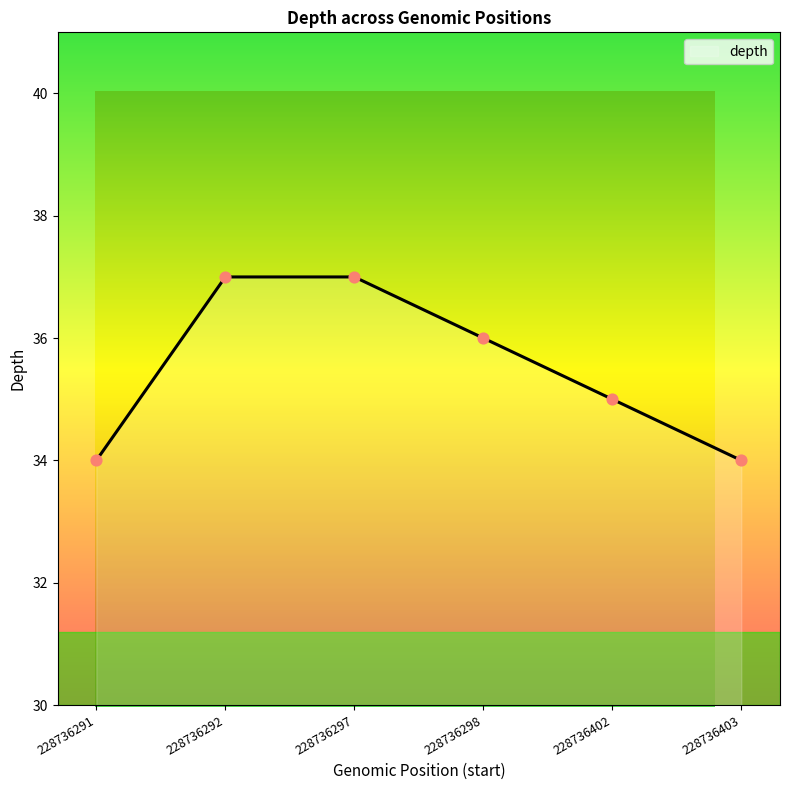

What is the change in value from 228736297 to 228736298?

-1